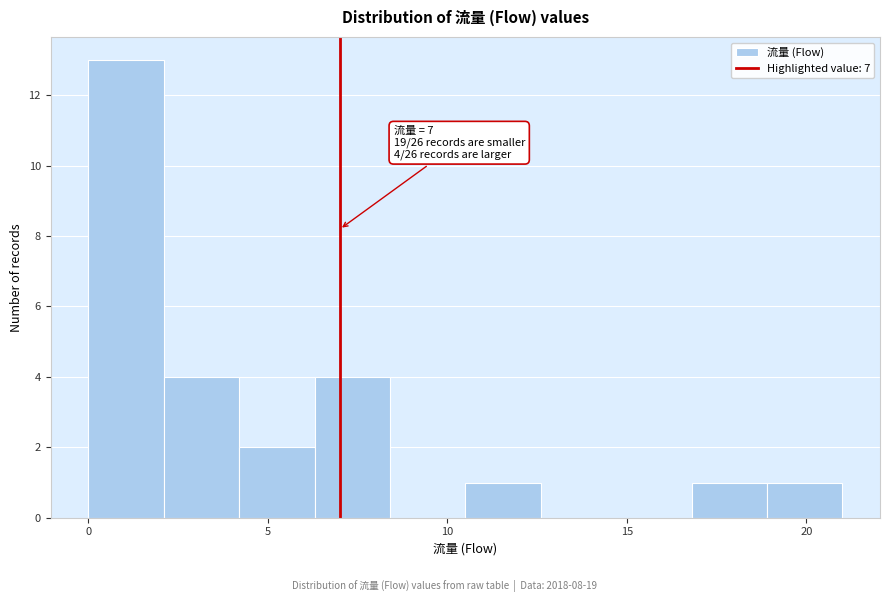

Over which range of the x-axis is the bar tallest?

0.0 to 2.1